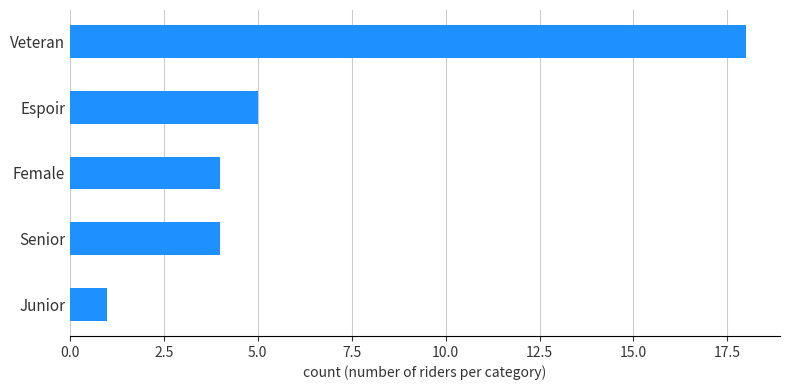

What is the change in value from Senior to Veteran?

+14